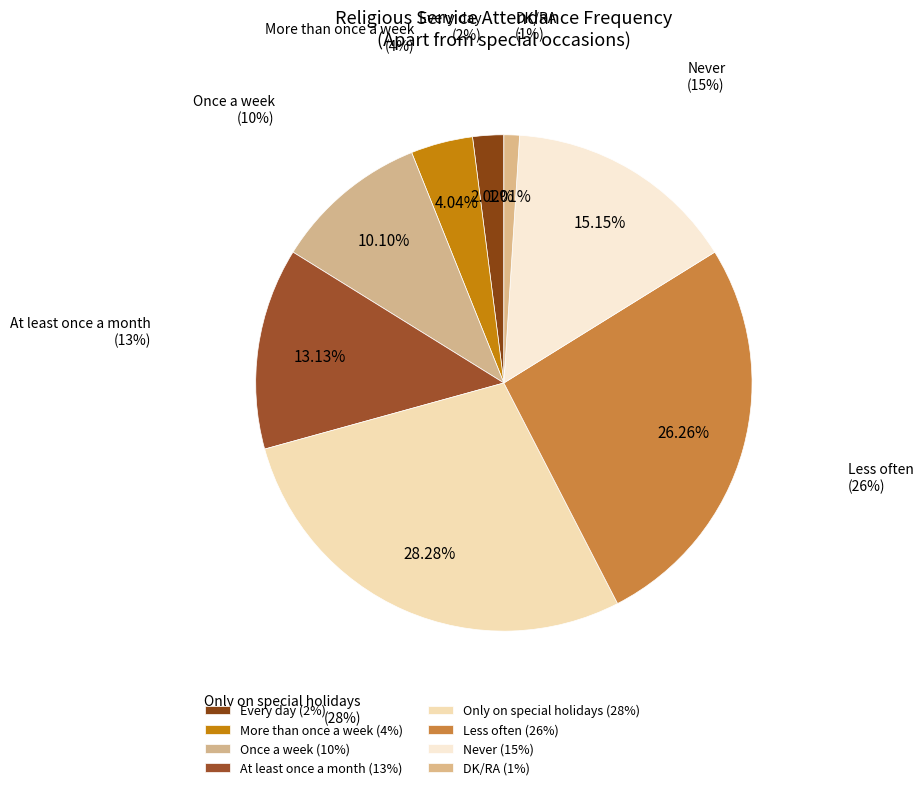

Is it true that Never is 9% of the pie?

False